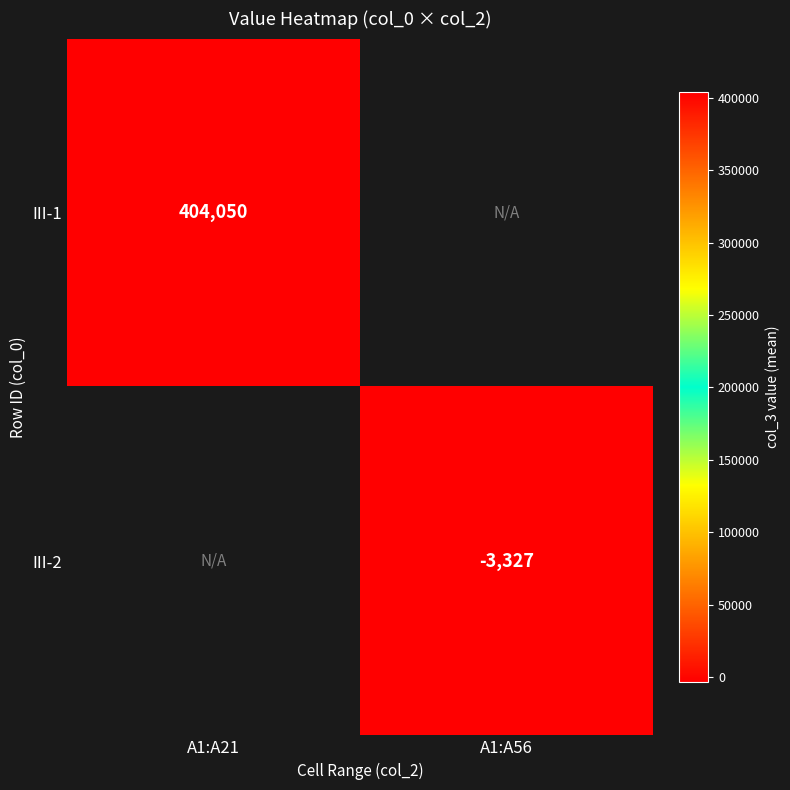

The III-2 series shows -3327 at A1:A56. True or false?

True